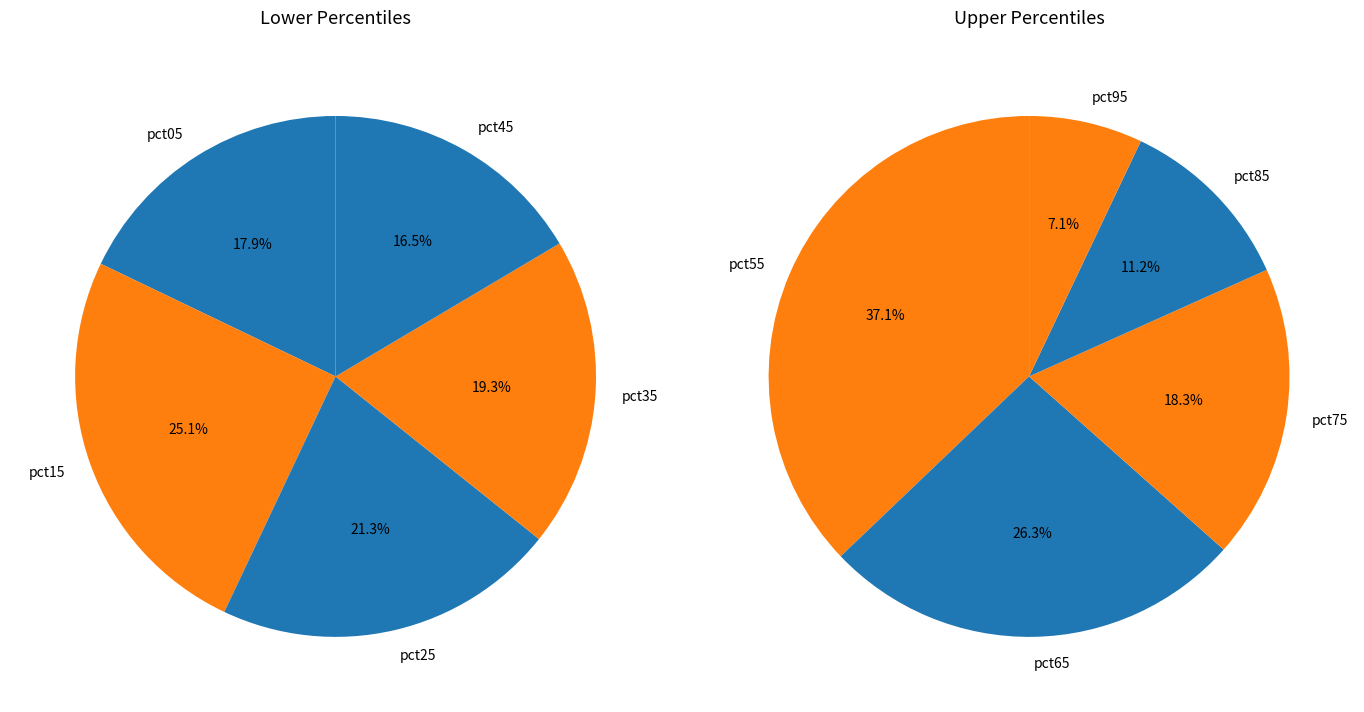

The pct75 slice represents 1% of the pie. True or false?

False